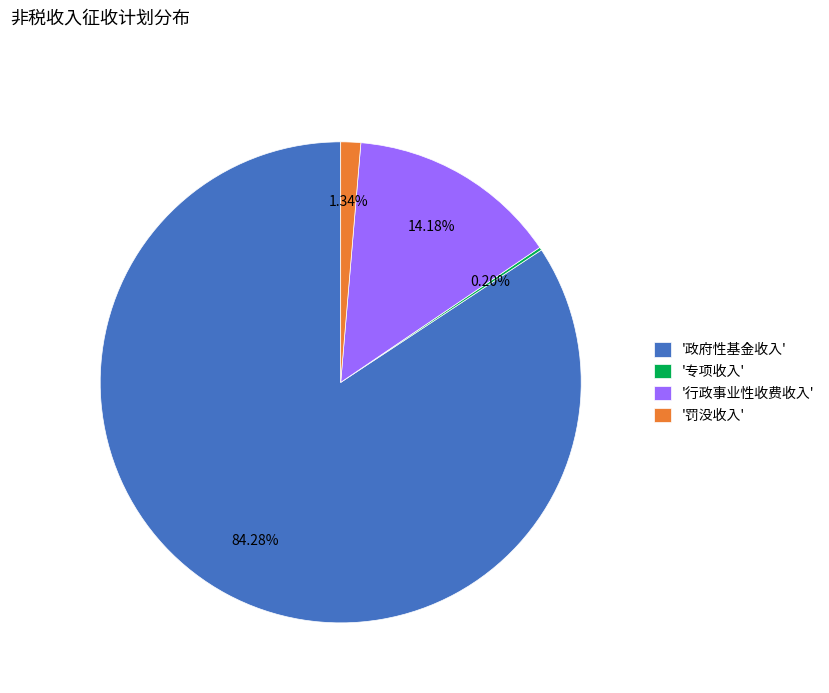

What is the majority slice?

'政府性基金收入'